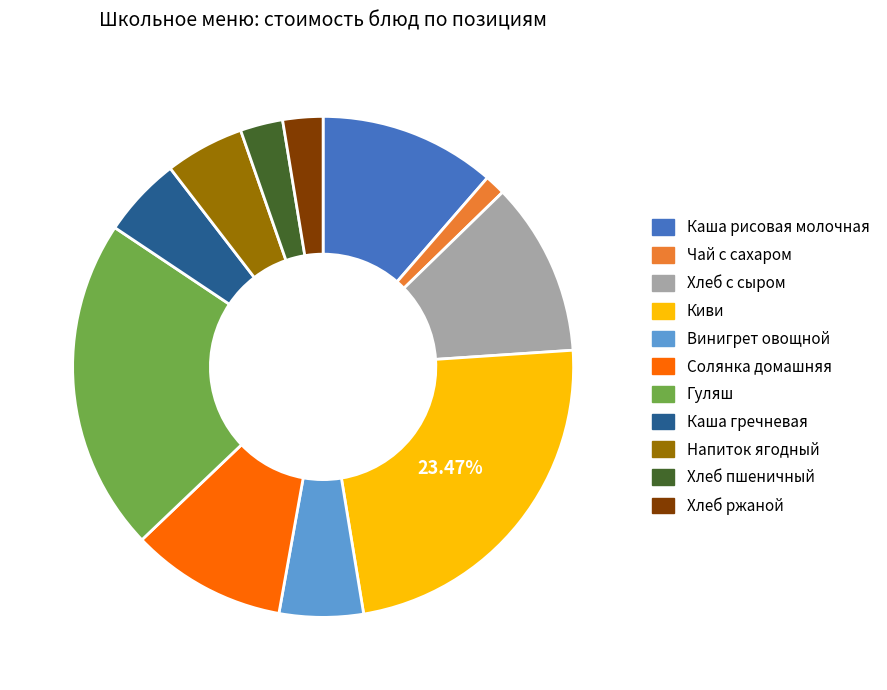

How many segments does this pie chart have?

11